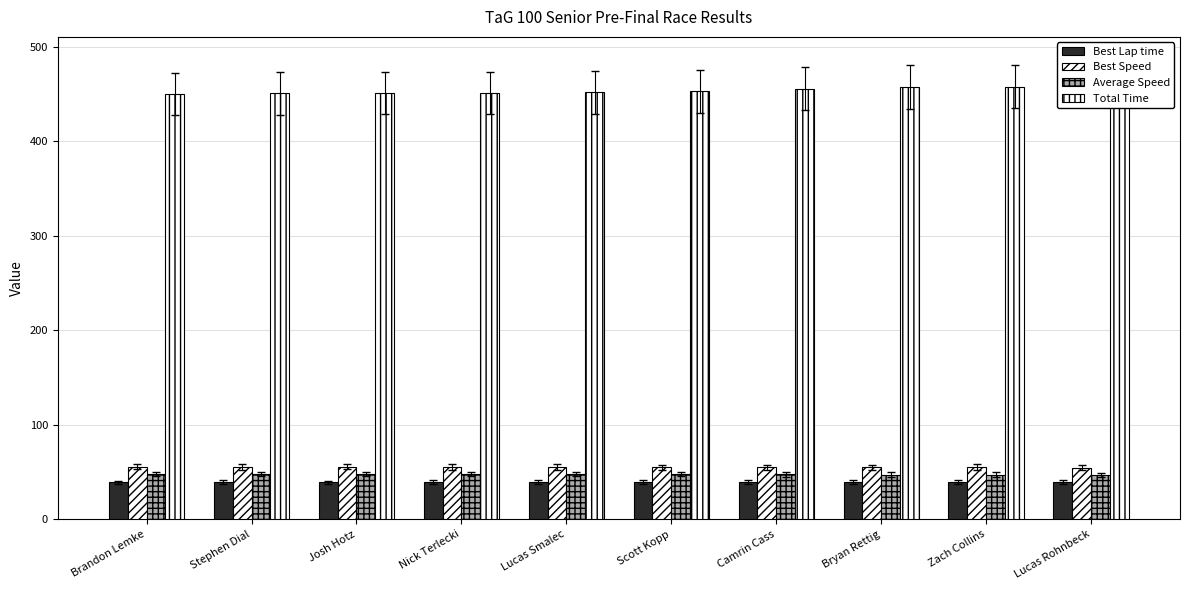

At which label is Total Time closest to 456?

Camrin Cass